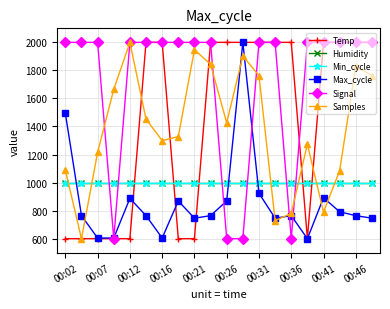

Is this an area chart (filled region under the line)?

No